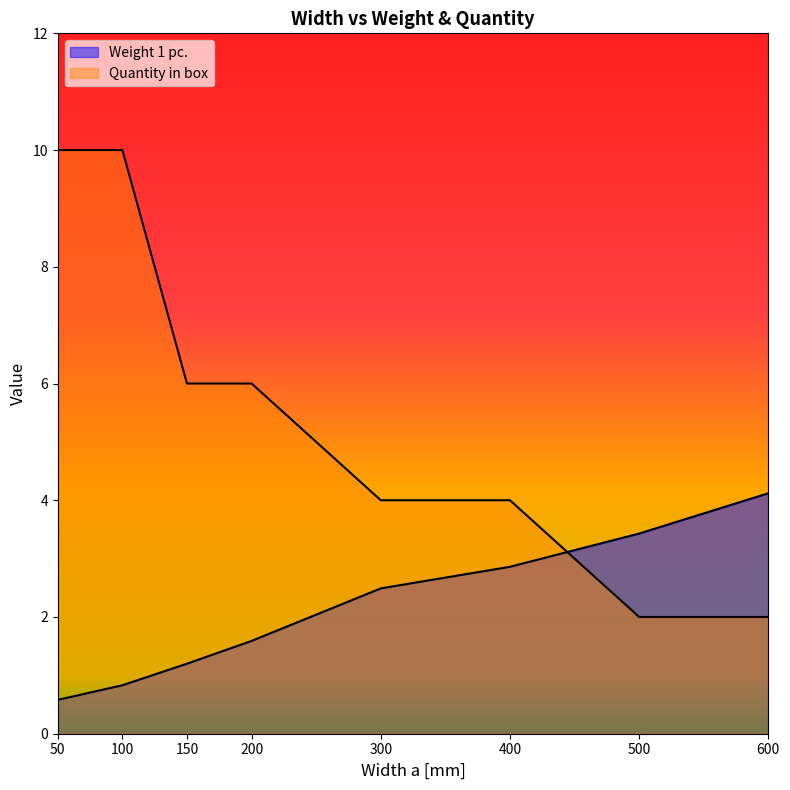

The Weight 1 pc. series shows 0.3 at 100. True or false?

False